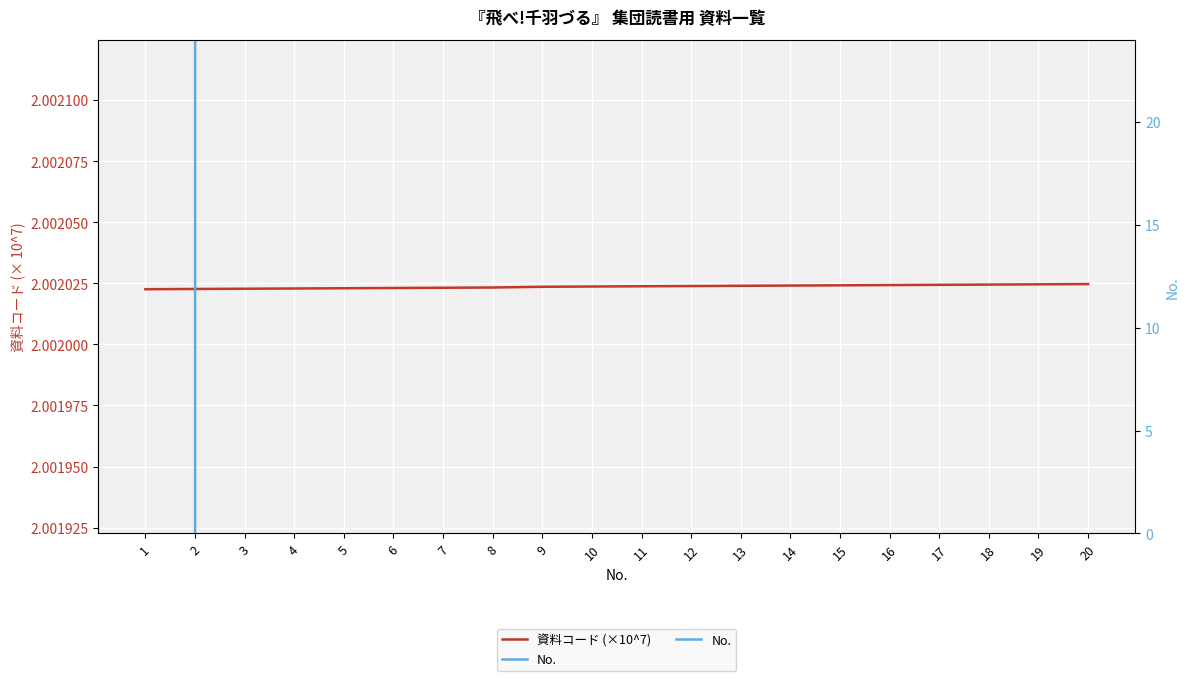

Which series has the widest spread of values?

No.